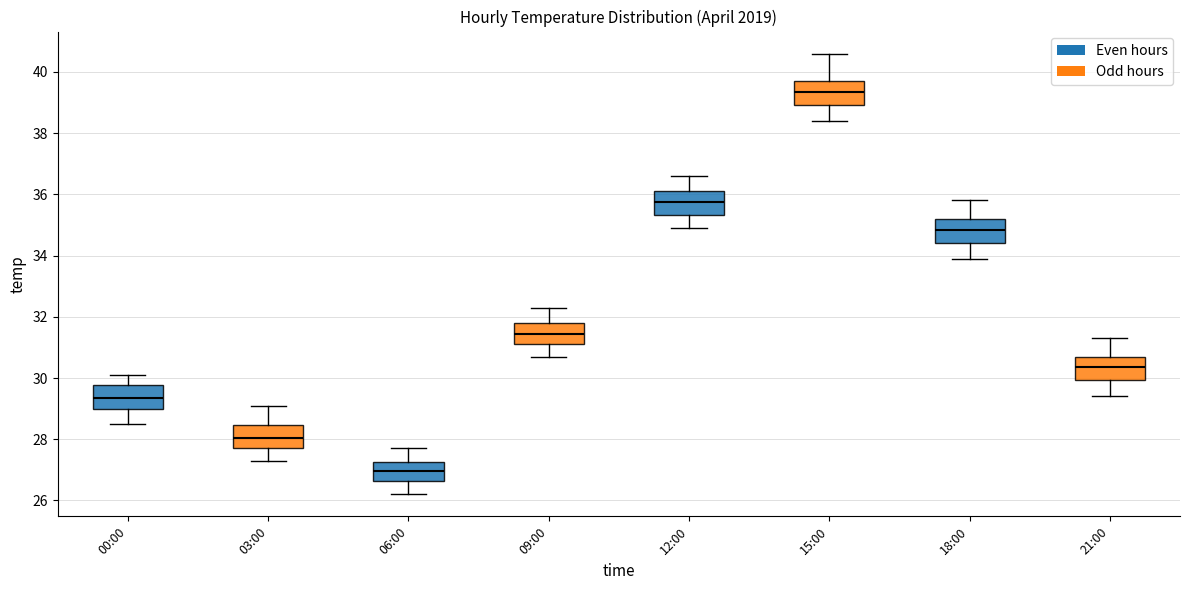

Which box has the highest median line?

15:00